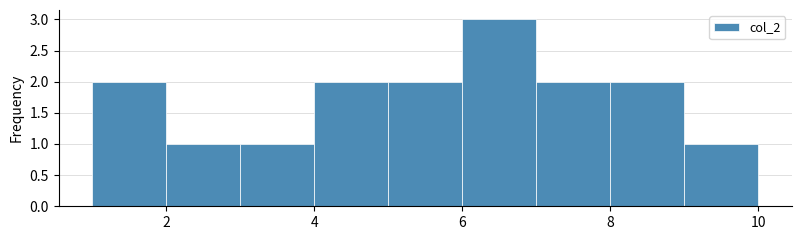

Reading left to right, list every bar in this chart as the range it spans on the x-axis followed by its height. The values are not printed on the chart, so give them approximately, as read against the axis.

1 to 2: 2
2 to 3: 1
3 to 4: 1
4 to 5: 2
5 to 6: 2
6 to 7: 3
7 to 8: 2
8 to 9: 2
9 to 10: 1